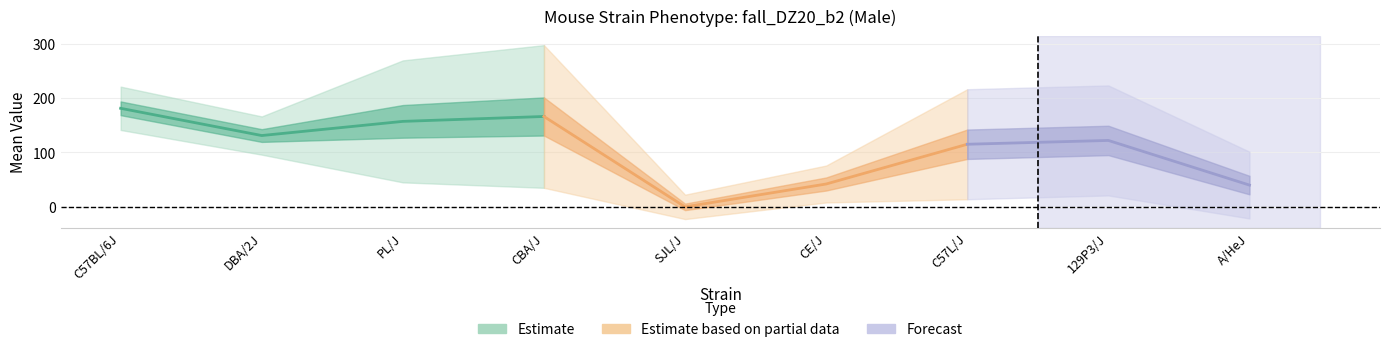

How many lines are shown in the chart?

3